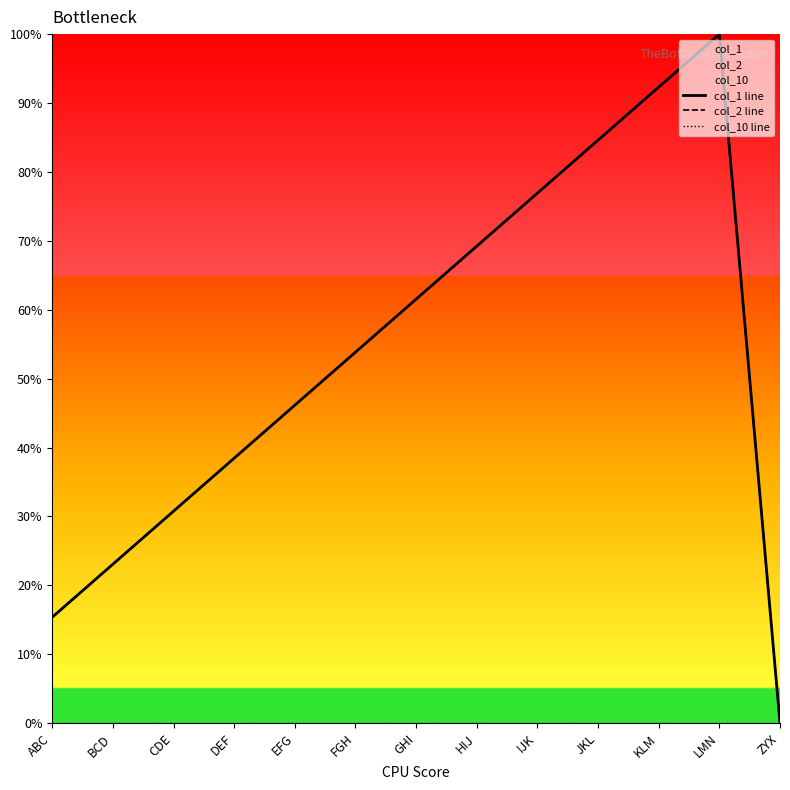

What is the difference between the maximum and minimum values in the col_2 line series?

100.0